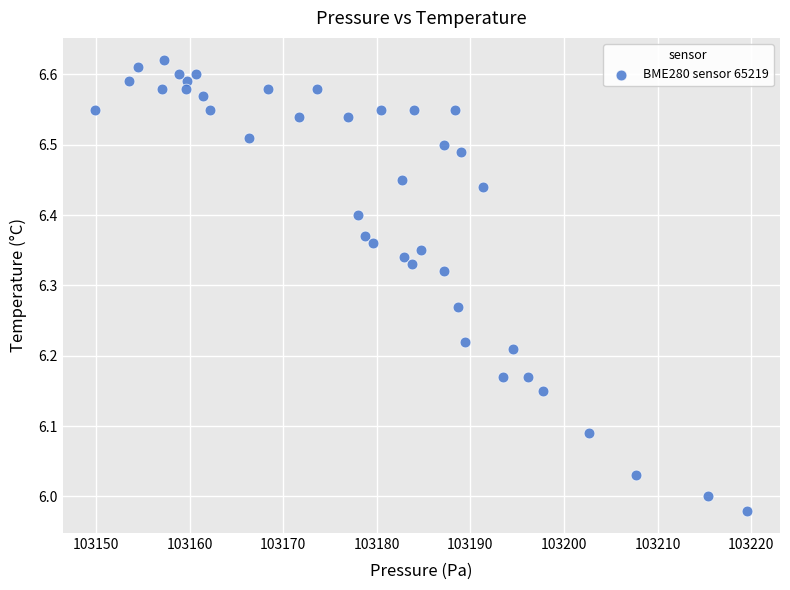

What is the range of X values (max minus min)?

69.7